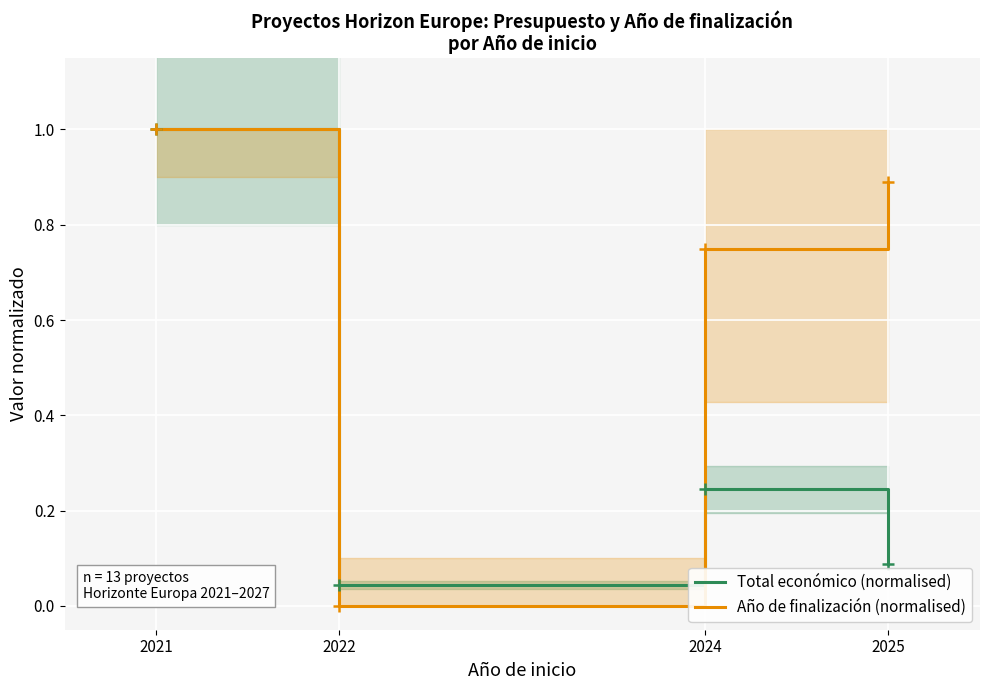

Rank the categories by Año de finalización (normalised) value from highest to lowest.

2021, 2025, 2024, 2022